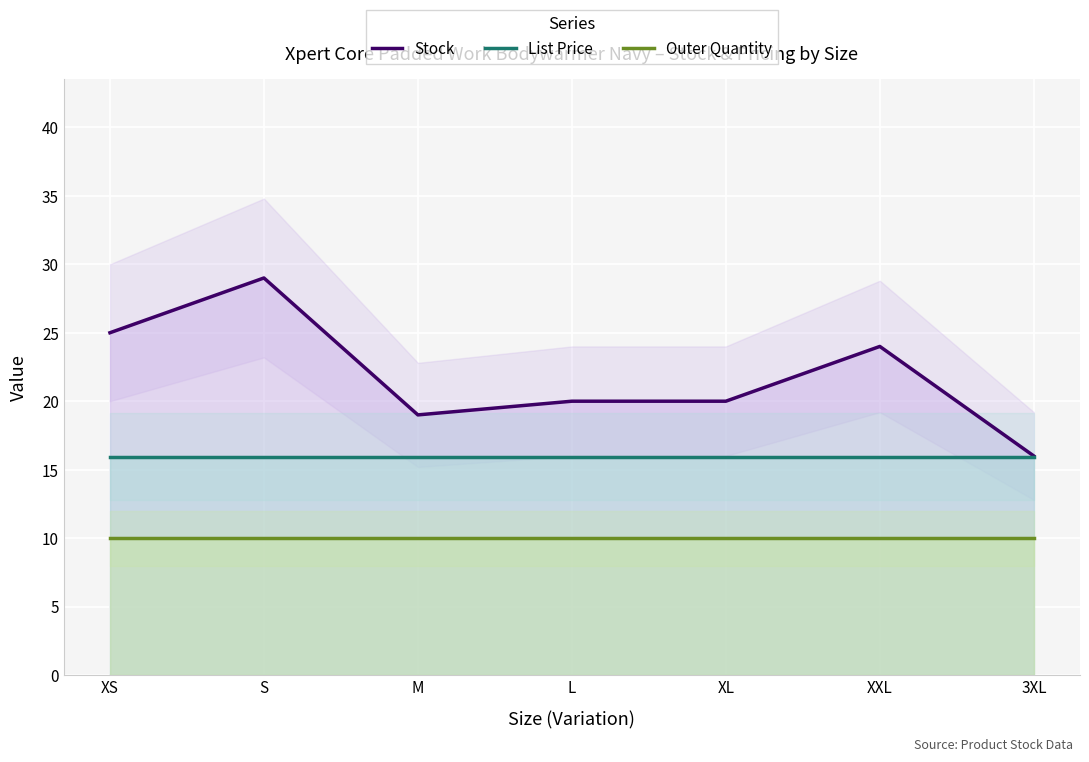

Count the number of categories in the chart.

7